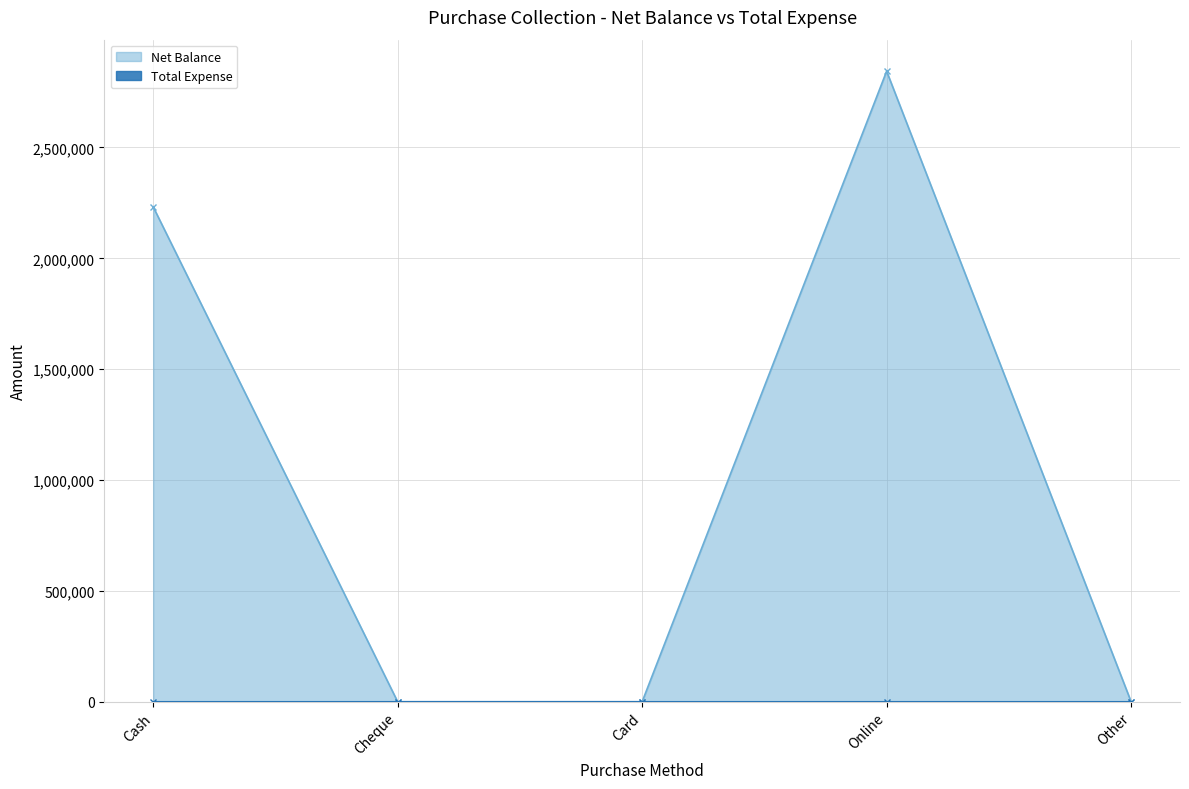

True or false: the data shows 0 at Card.

True